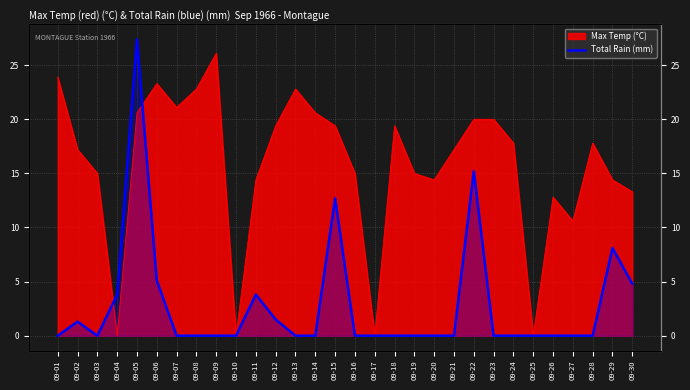

Reading right to left, extract all data points from this chart.

4.8	8.1	0.0	0.0	0.0	0.0	0.0	0.0	15.2	0.0	0.0	0.0	0.0	0.0	0.0	12.7	0.0	0.0	1.5	3.8	0.0	0.0	0.0	0.0	5.1	27.4	3.8	0.0	1.3	0.0